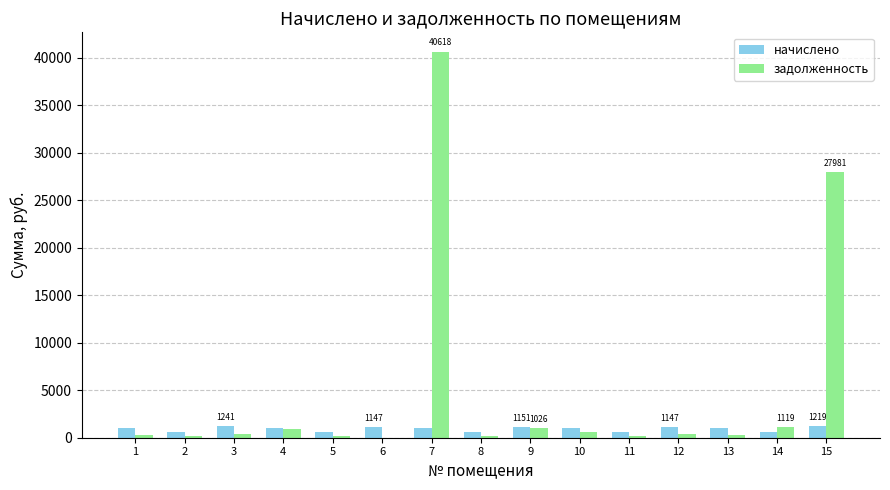

What is the total value across all series at 15?

29199.3